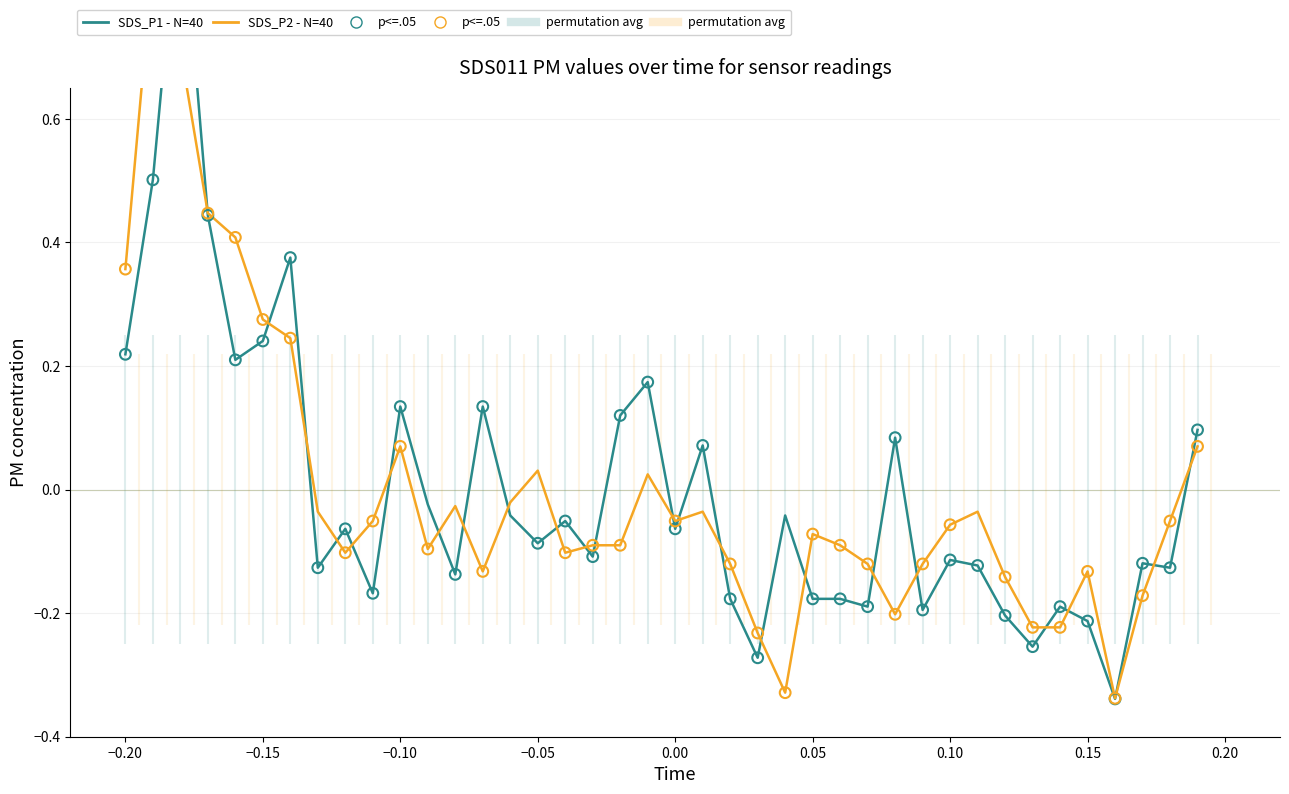

Which series has the largest Y range (max minus min)?

SDS_P1 - N=40